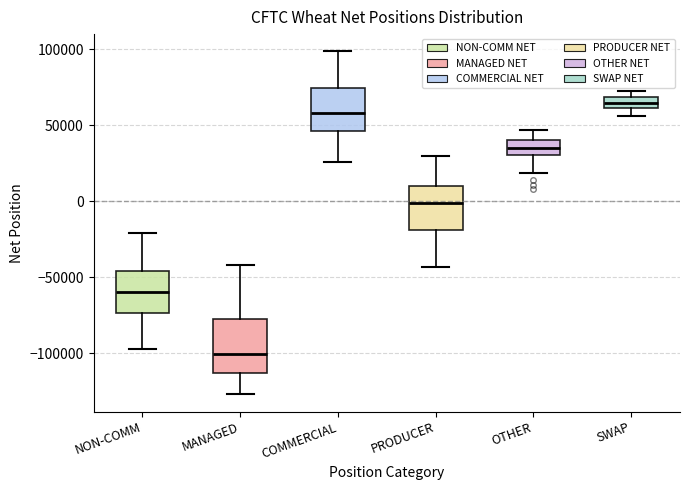

Which box's median line is the lowest?

MANAGED